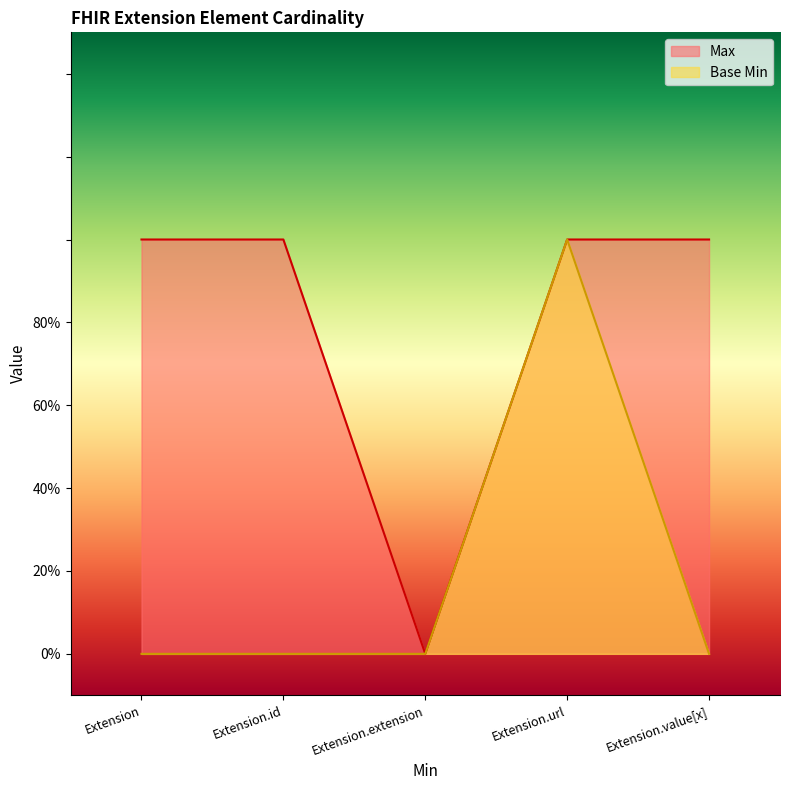

At which category is the sum across all series the highest?

Extension.url